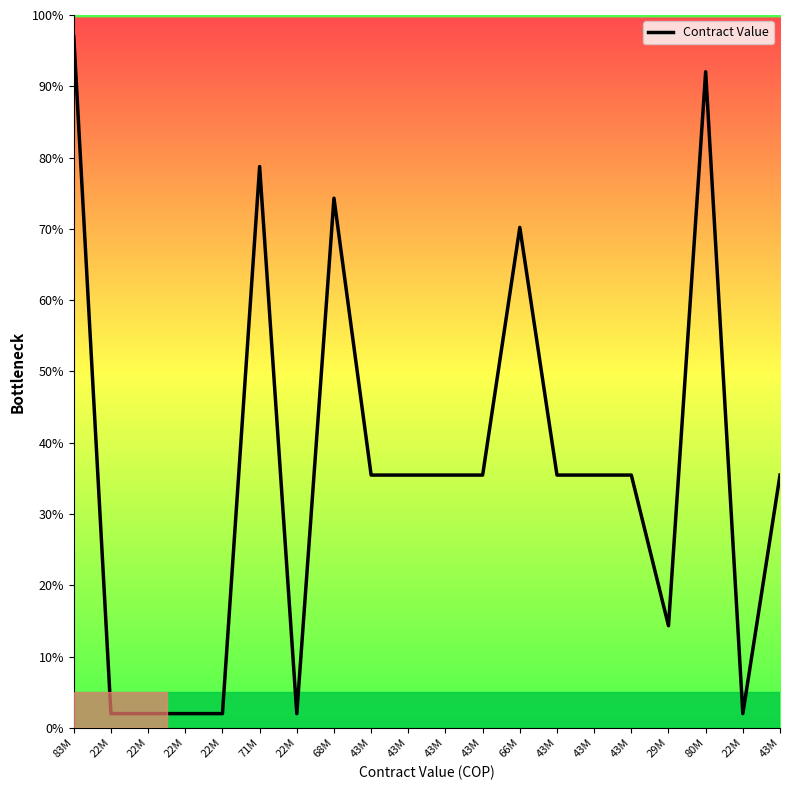

List the labels in order of value, smallest first.

22M, 22M, 22M, 22M, 22M, 22M, 29M, 43M, 43M, 43M, 43M, 43M, 43M, 43M, 43M, 66M, 68M, 71M, 80M, 83M